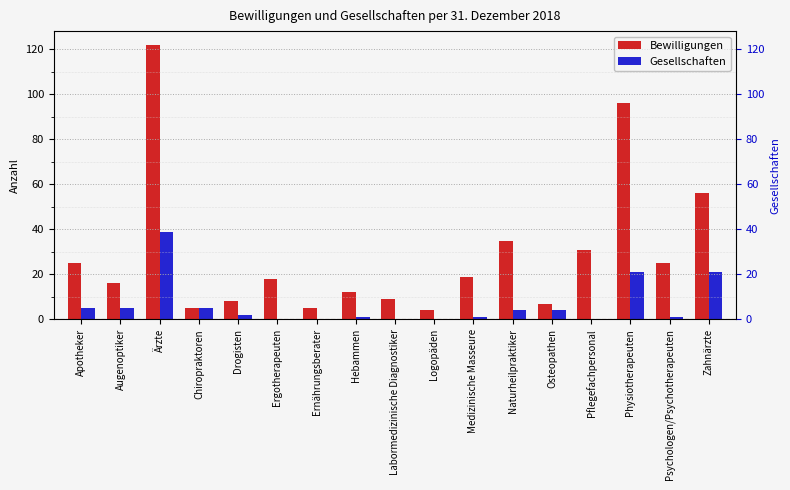

The value of Bewilligungen at Psychologen/Psychotherapeuten is 15. True or false?

False